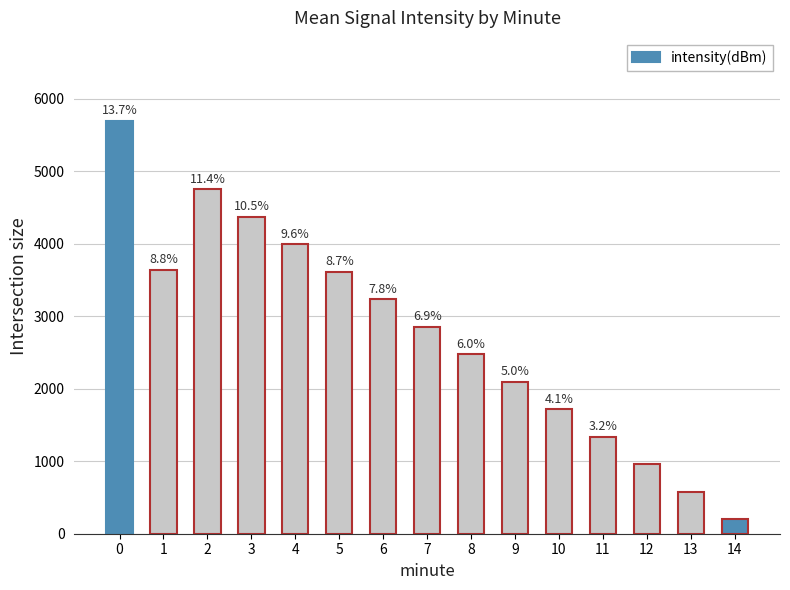

How many bars are there in total?

15